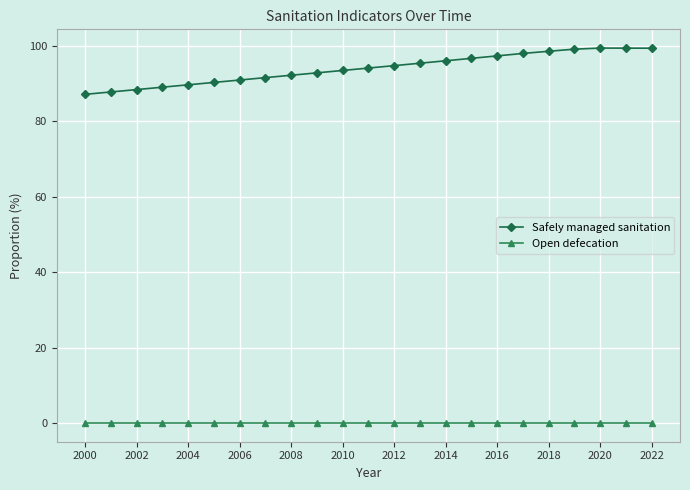

What is the value of the Safely managed sanitation point at the 13th from the left?

94.8